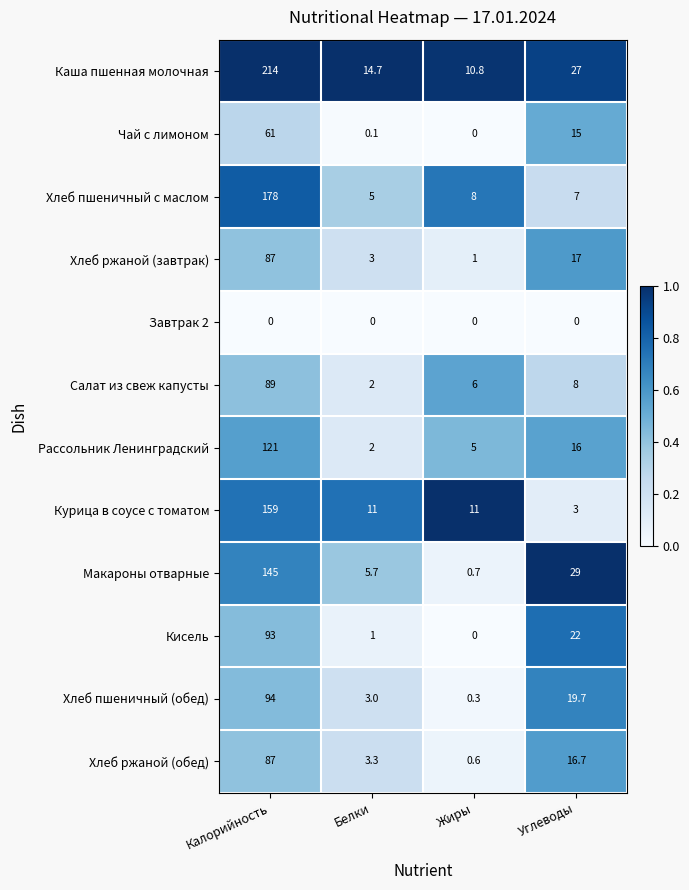

What is the difference between the maximum and minimum values in the Рассольник Ленинградский series?

119.0